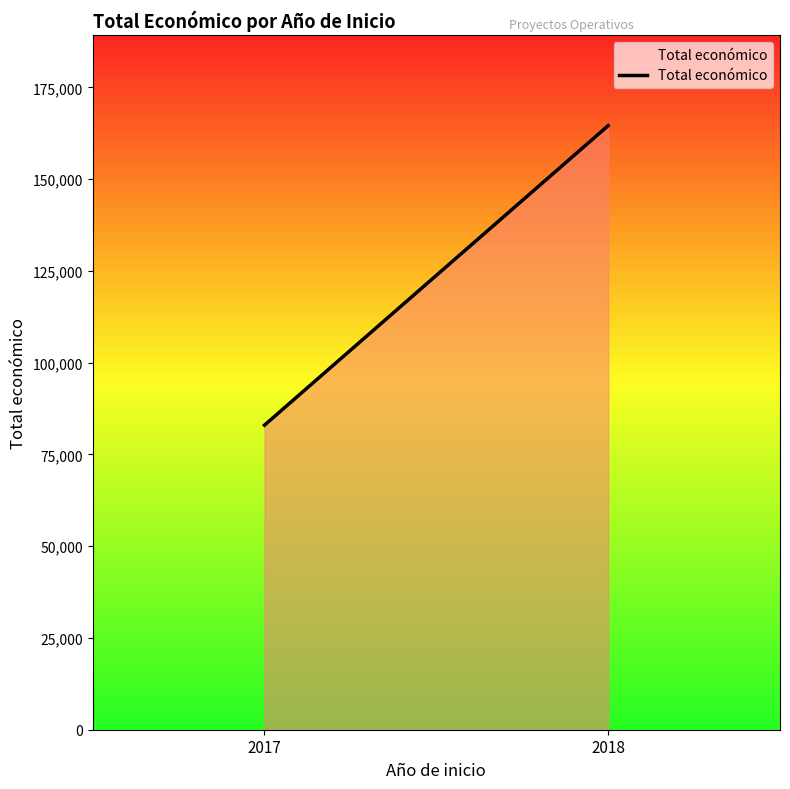

At which label is the value closest to 123793?

2017